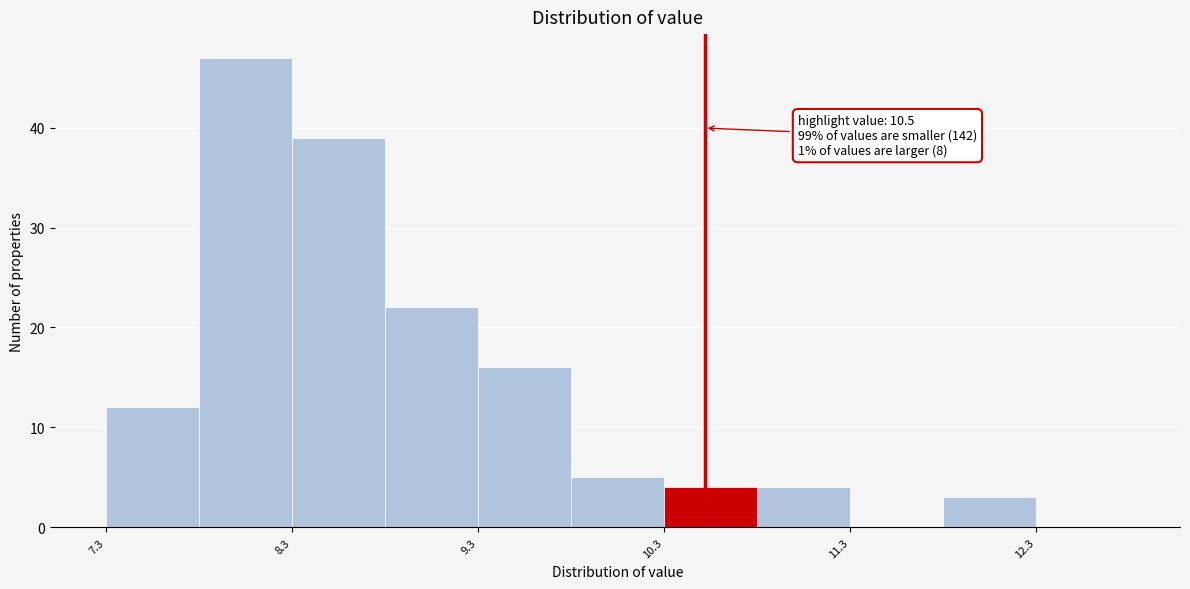

Which range on the x-axis has the tallest bar?

7.78 to 8.28